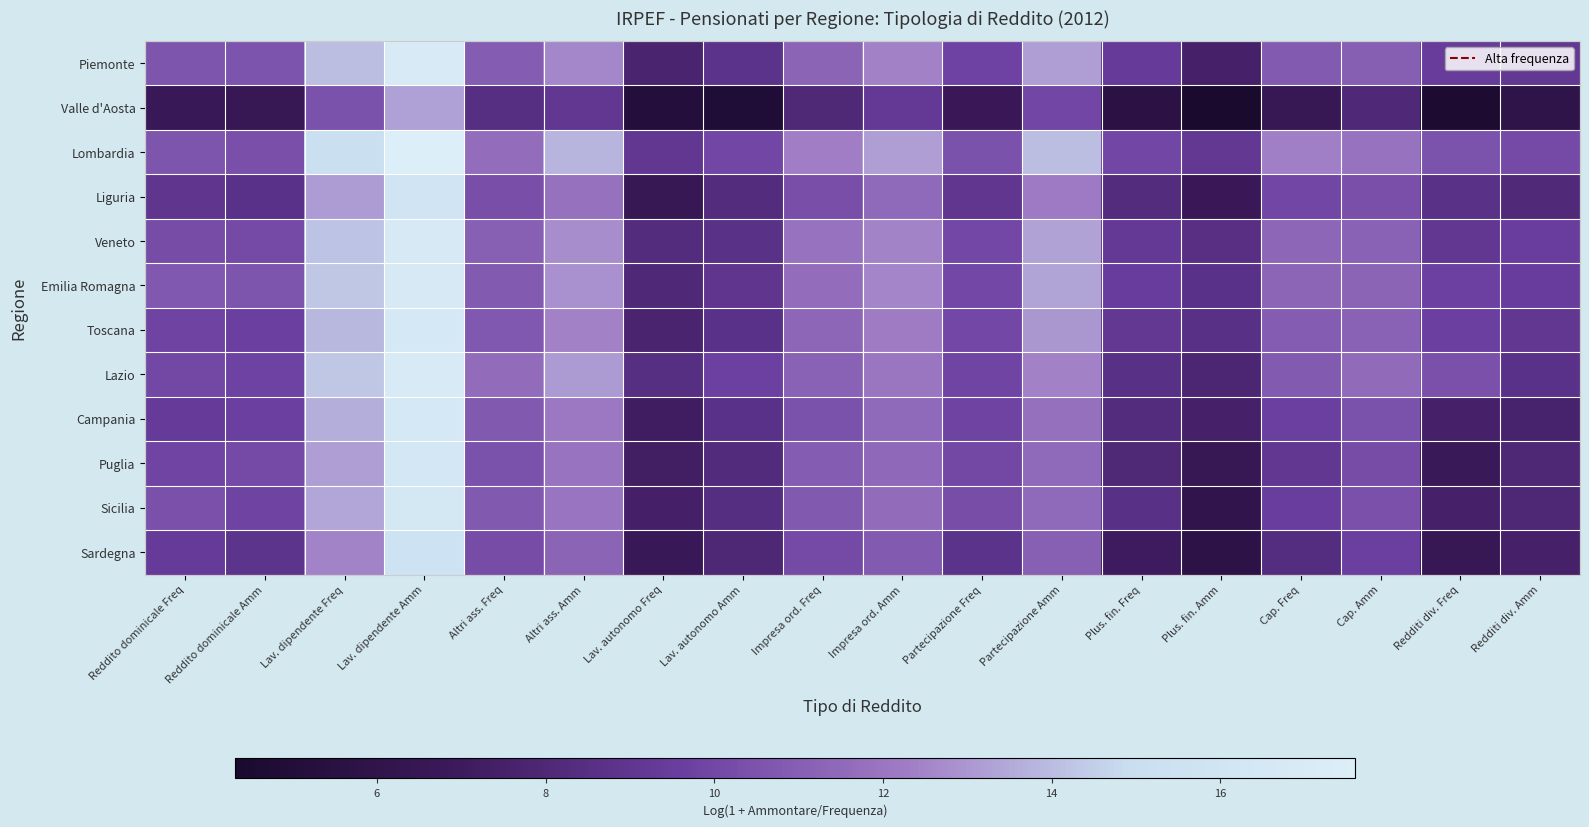

Rank the series at Plus. fin. Freq from highest to lowest value.

Lombardia, Emilia Romagna, Piemonte, Veneto, Toscana, Sicilia, Lazio, Liguria, Campania, Puglia, Sardegna, Valle d'Aosta